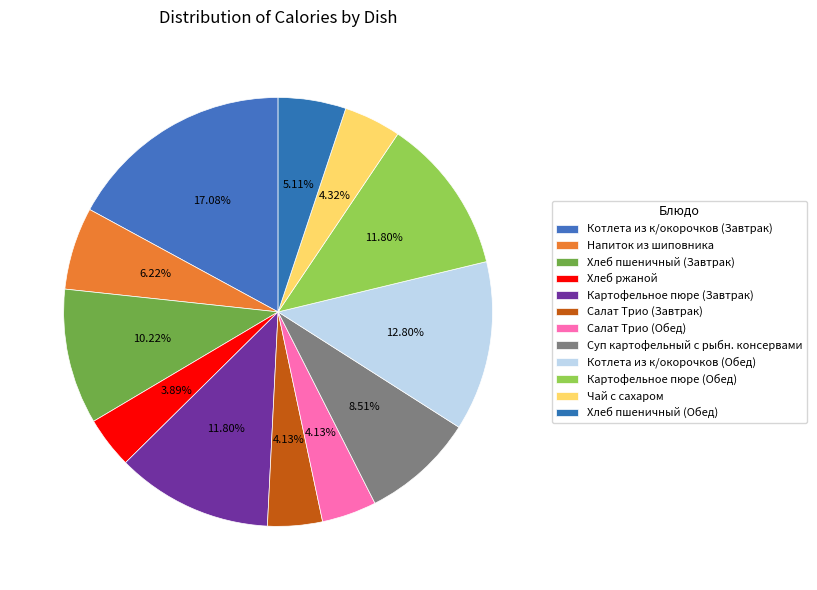

Is there a majority slice in this chart?

No